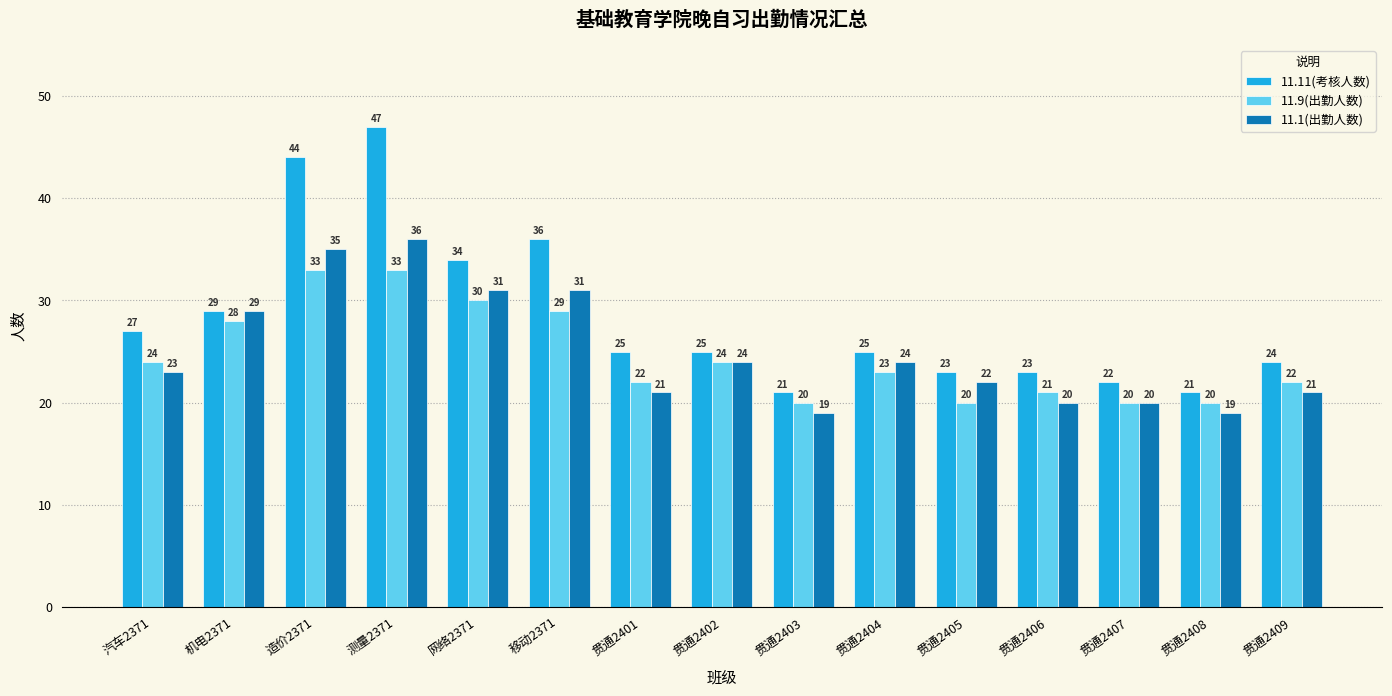

What value does the 11.1(出勤人数) series have at 测量2371, to the nearest 10?

40